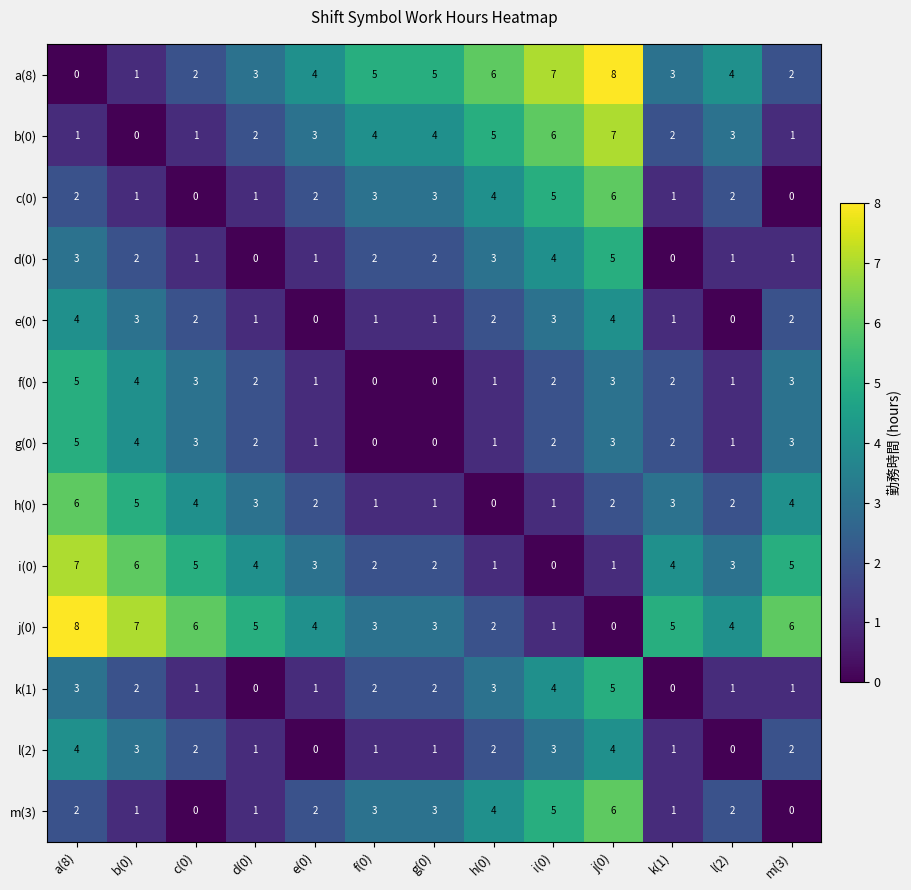

What is the greatest value displayed?

8